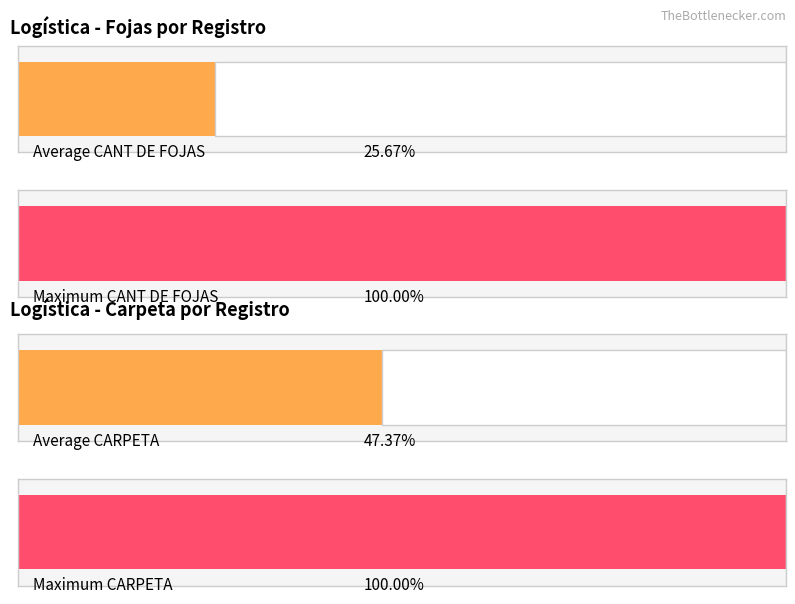

What is the minimum value for CANT DE FOJAS?

2